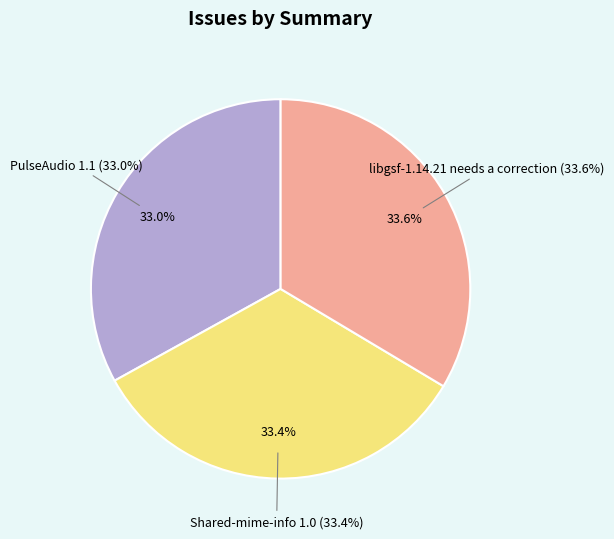

To the nearest percent, what is the combined percentage of libgsf-1.14.21 needs a correction and PulseAudio 1.1?

67%